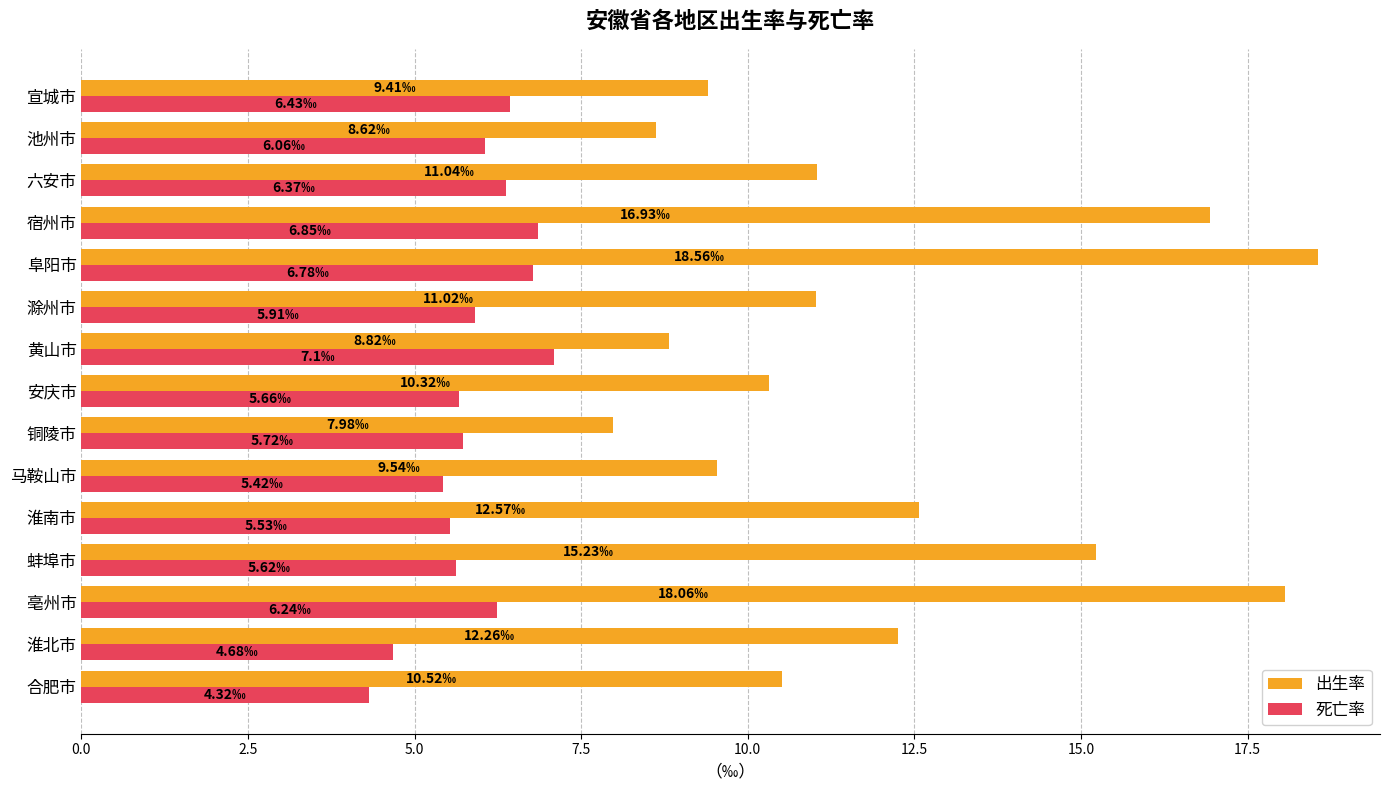

List the series in order of their peak value, lowest first.

死亡率, 出生率